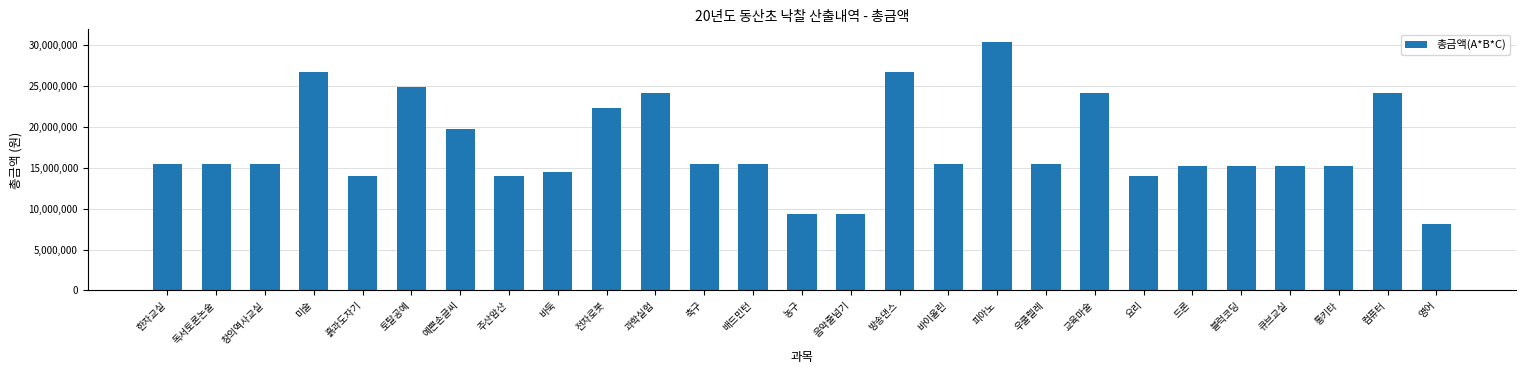

What is the sum of the values at 토탈공예 and 우쿨렐레?

40446560